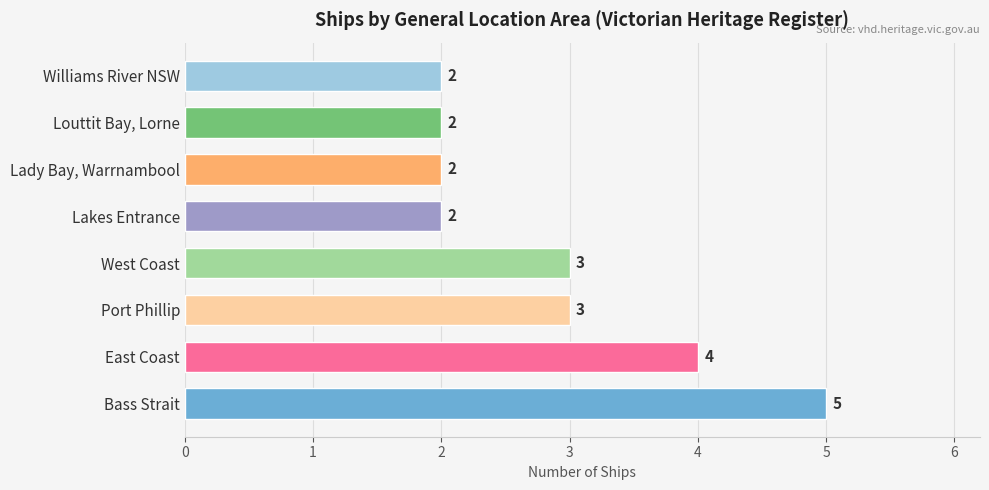

True or false: the data shows 2 at Lakes Entrance.

True